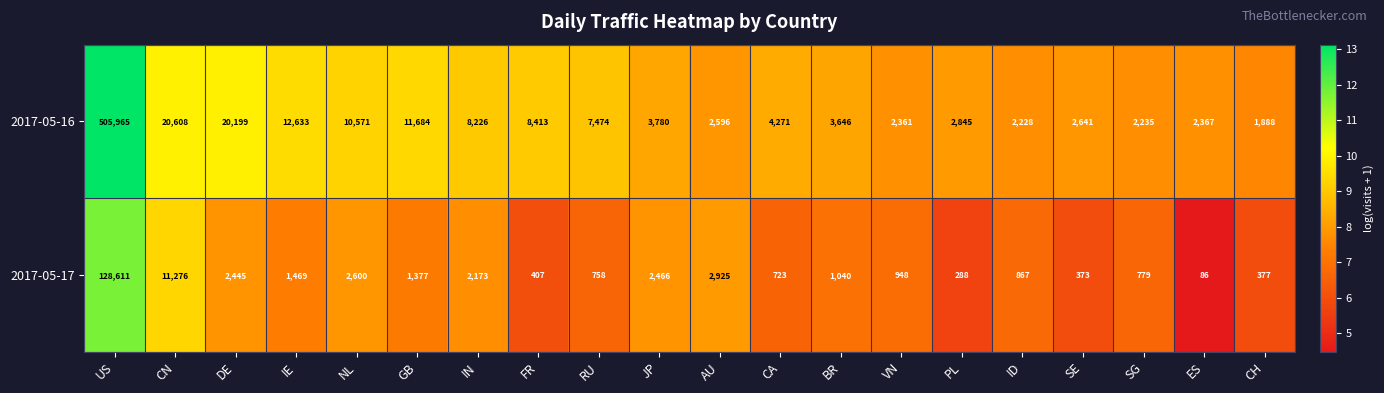

What is the difference between the 2017-05-16 values at FR and VN?

6052